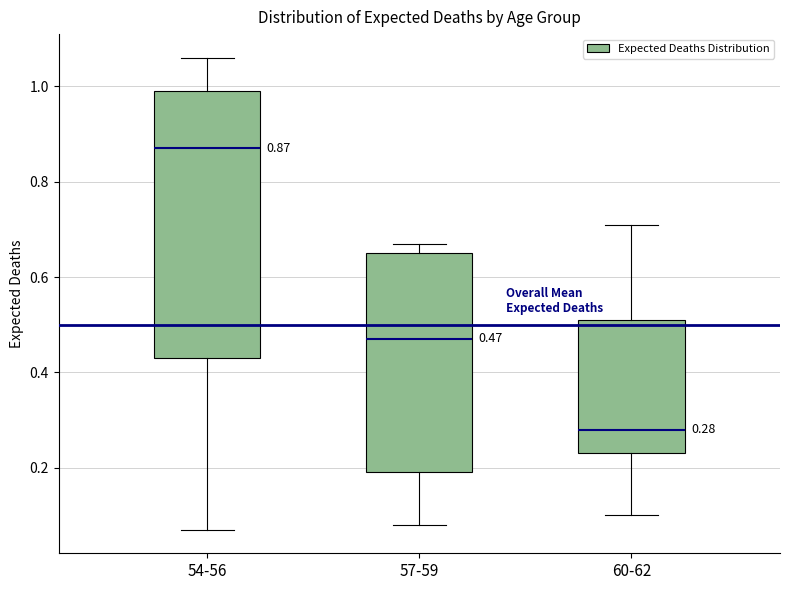

Which box is the tallest, from its lower edge to its upper edge?

54-56